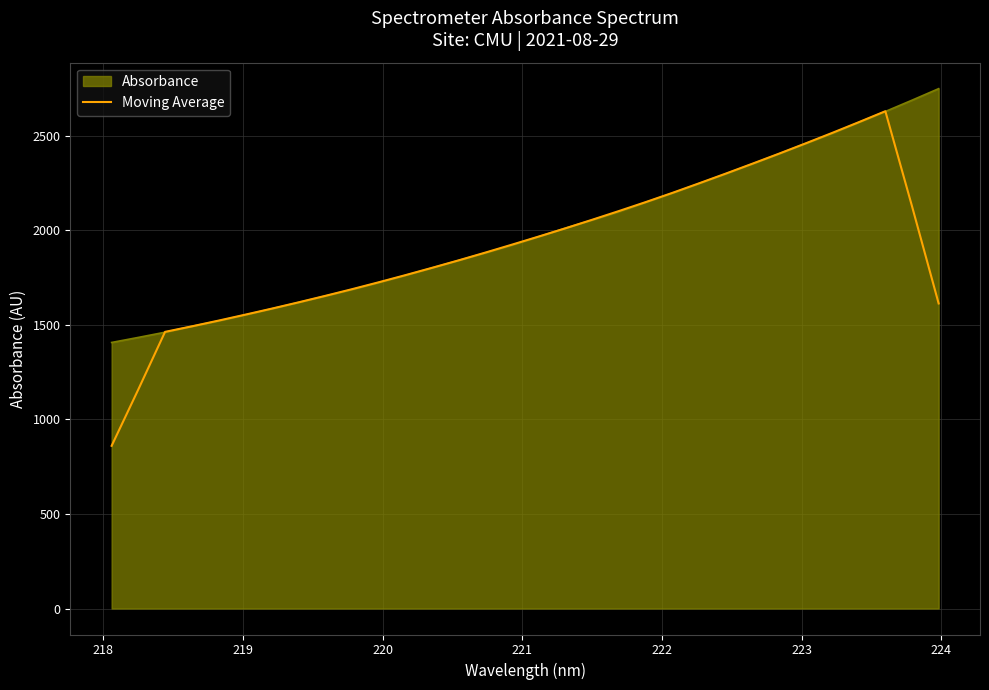

What is the smallest value displayed?

859.9